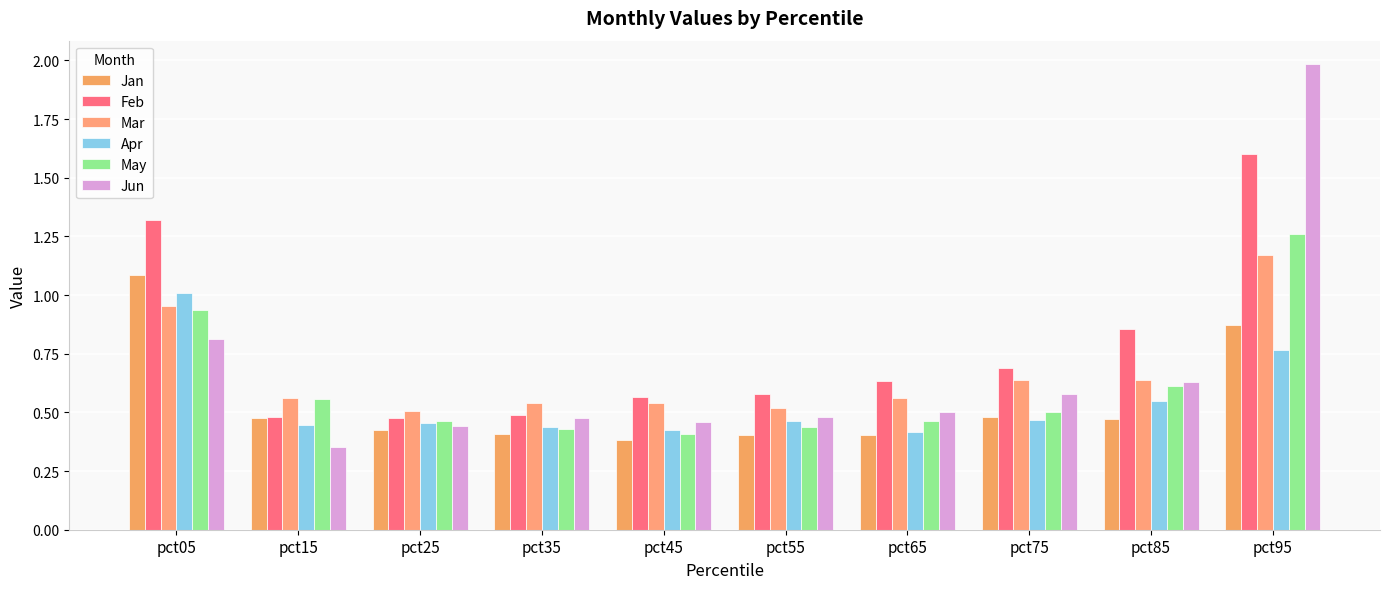

What is the average value of the May series?

0.6